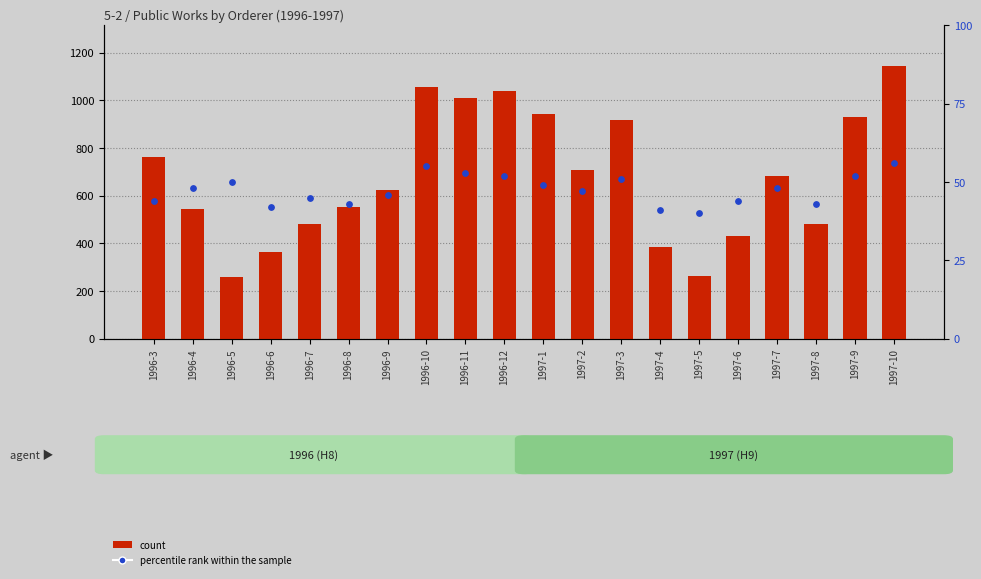

Which series contains the highest Y value?

count